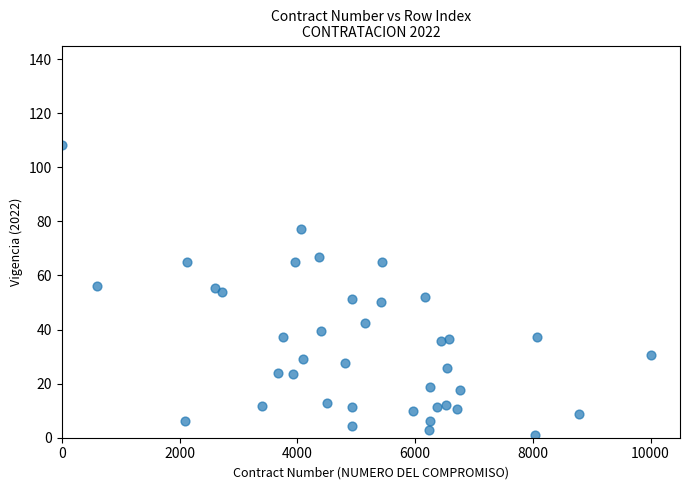

What is the range of X values (max minus min)?

10000.0